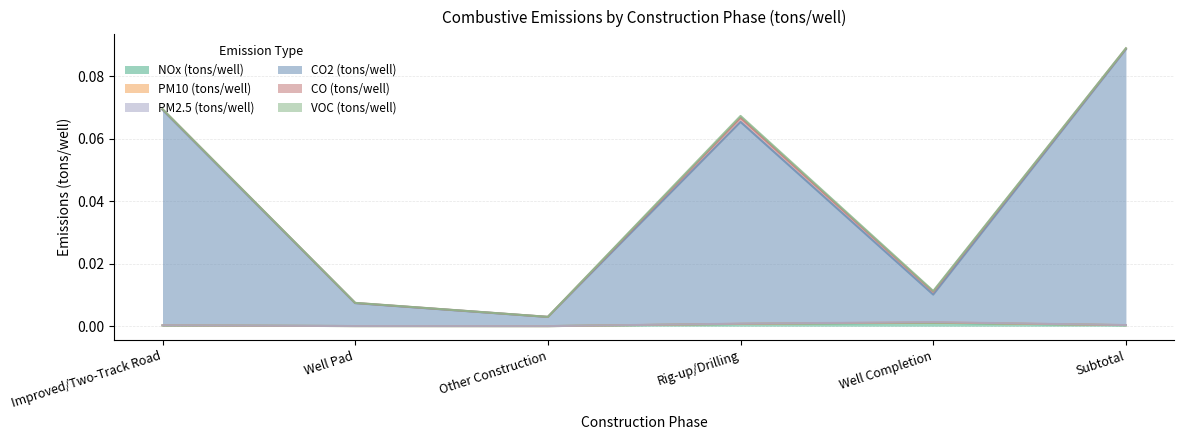

At which category is the sum across all series the highest?

Subtotal